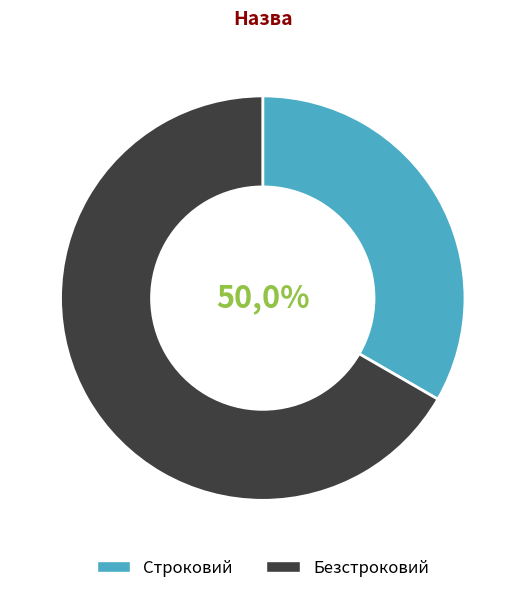

To the nearest percent, what portion does Безстроковий represent?

67%